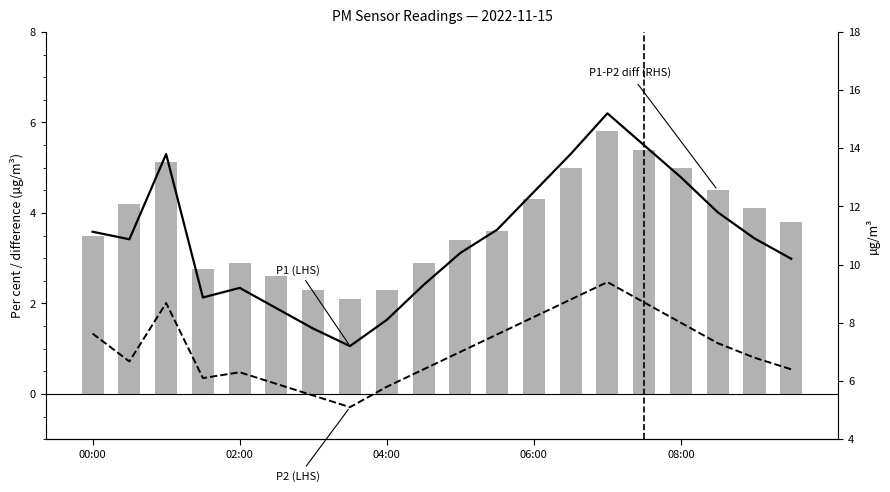

At how many categories does at least one series exceed 8?

18